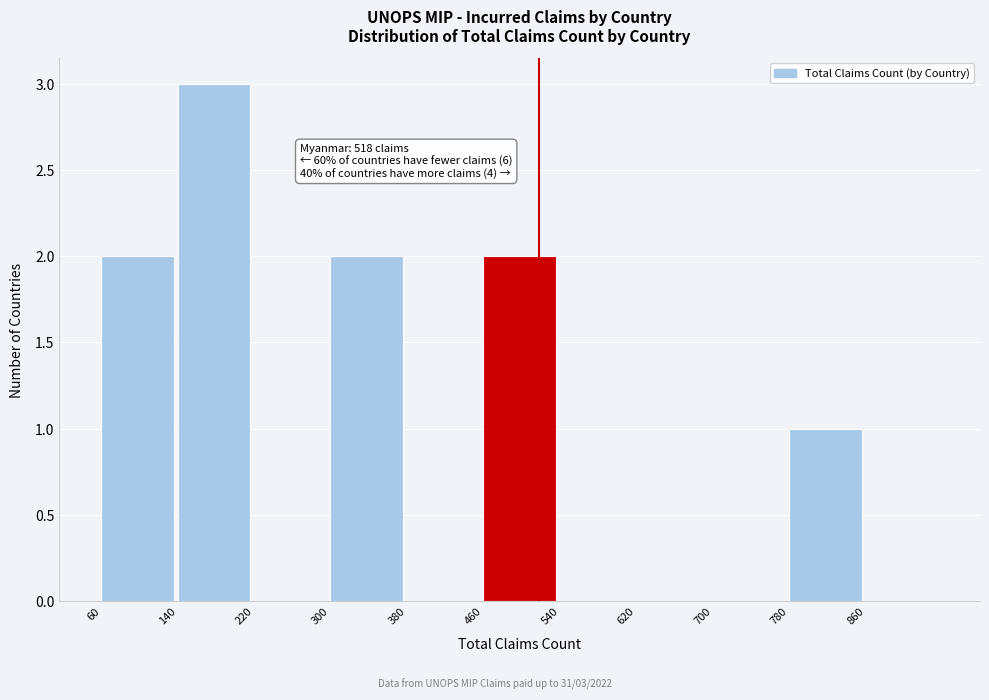

Over which range of the x-axis is the bar tallest?

140 to 220